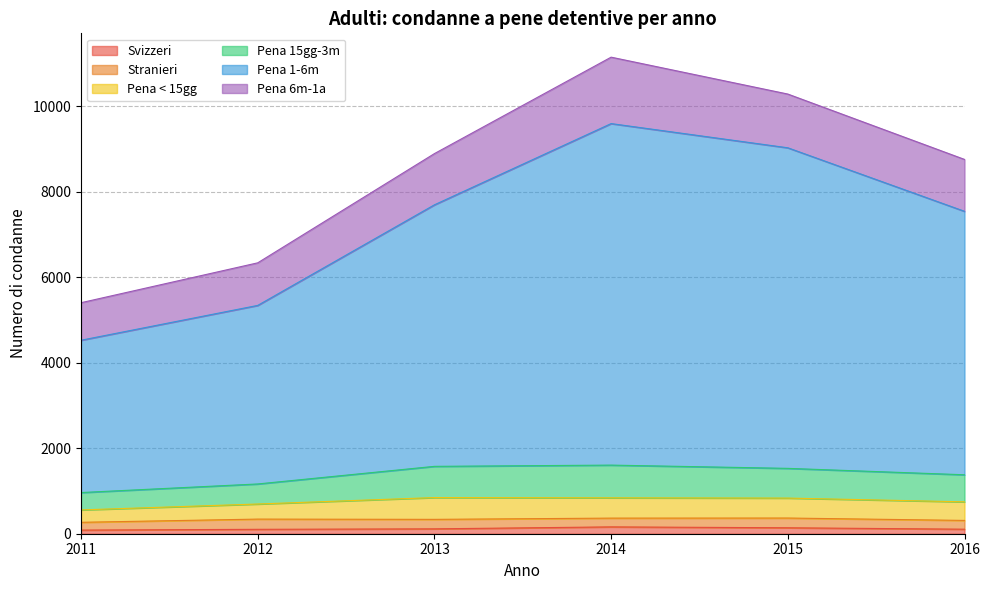

What are all the series names shown in the legend?

Svizzeri, Stranieri, Pena < 15gg, Pena 15gg-3m, Pena 1-6m, Pena 6m-1a